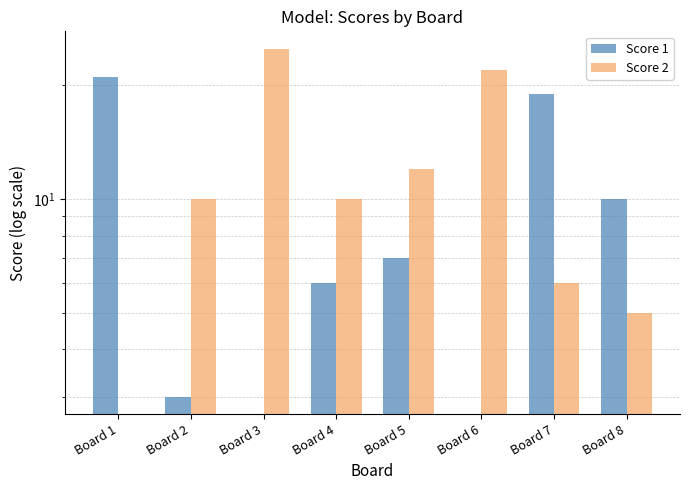

What is the value of the Score 2 bar at the 4th from the left?

10